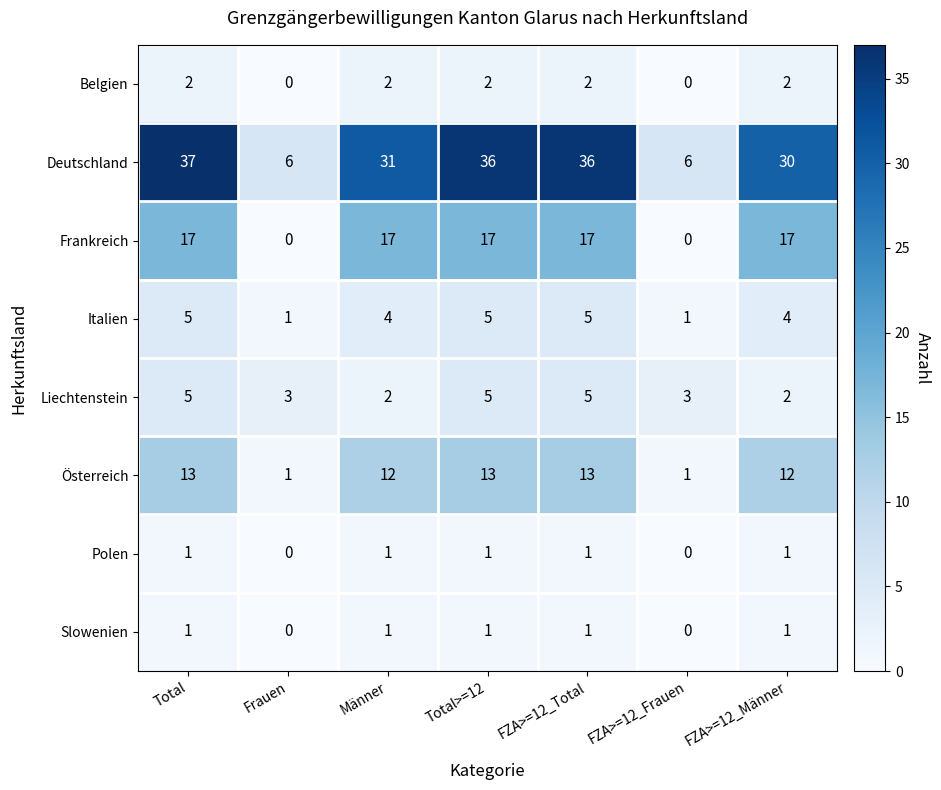

How many series are shown in this chart?

8